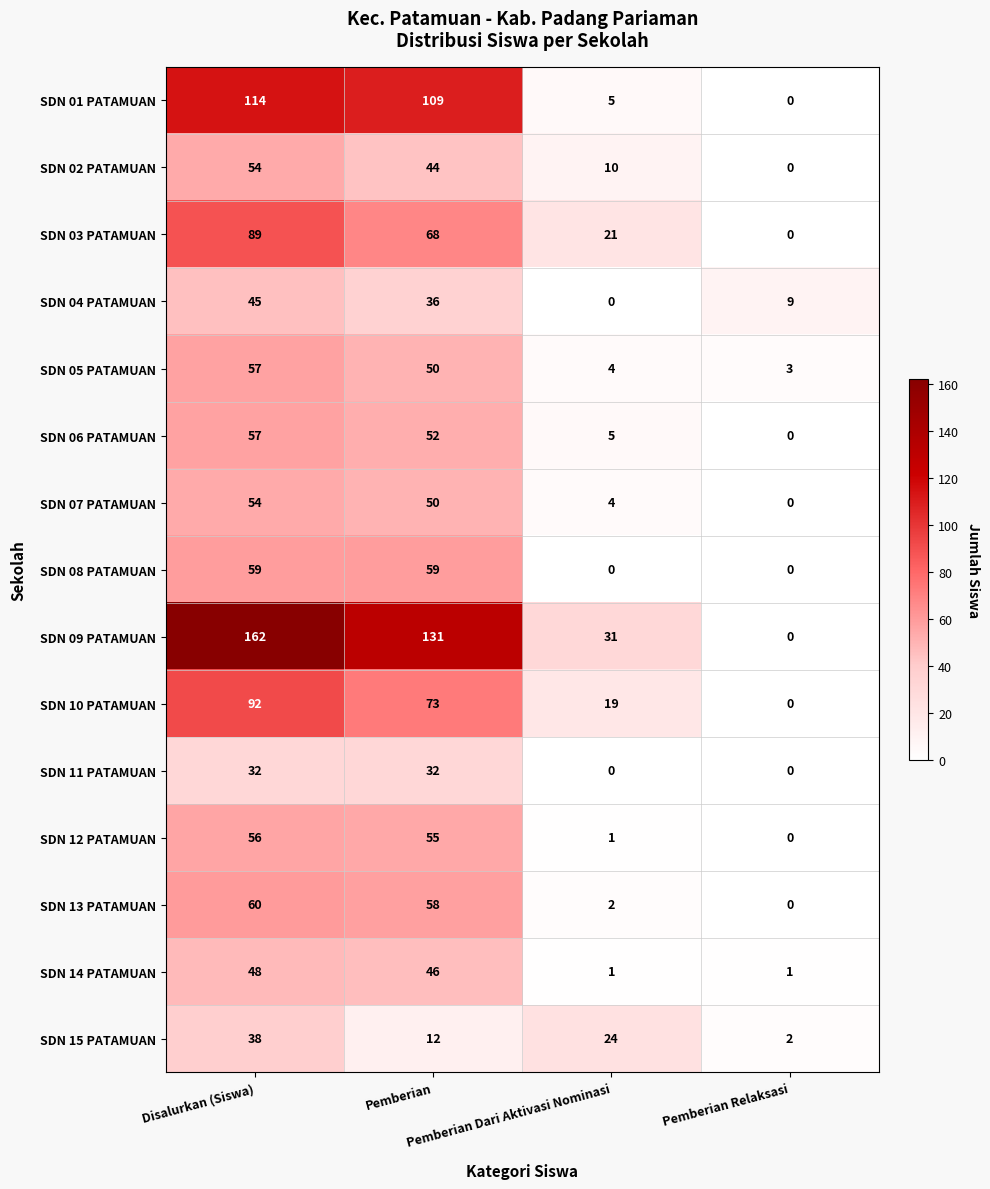

Count the SDN 02 PATAMUAN values in the range 10 to 54.

3